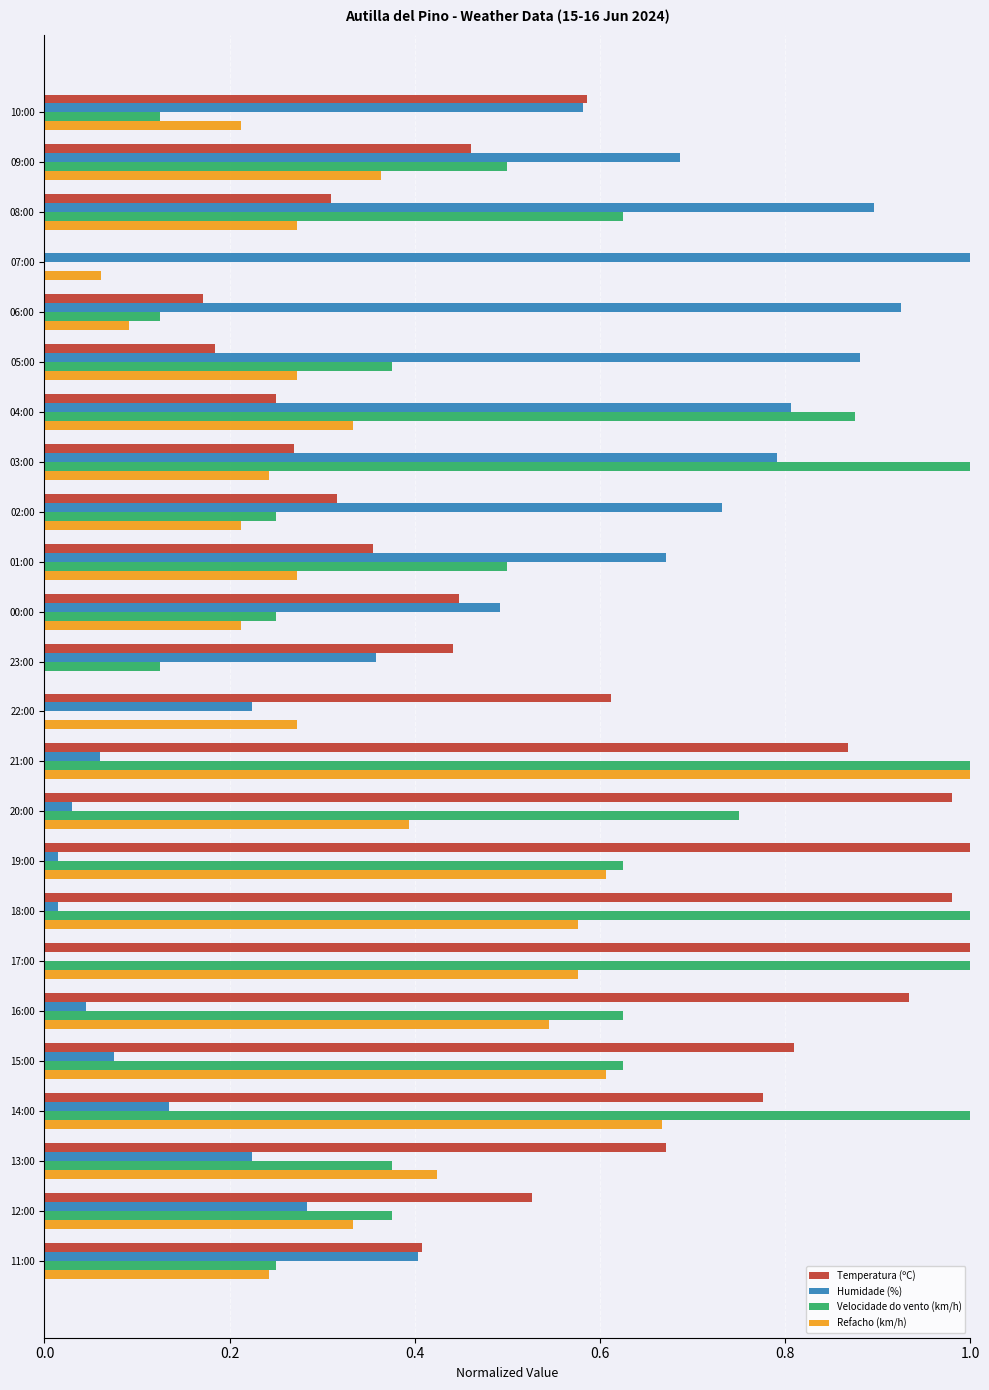

What are all the series names shown in the legend?

Temperatura (ºC), Humidade (%), Velocidade do vento (km/h), Refacho (km/h)